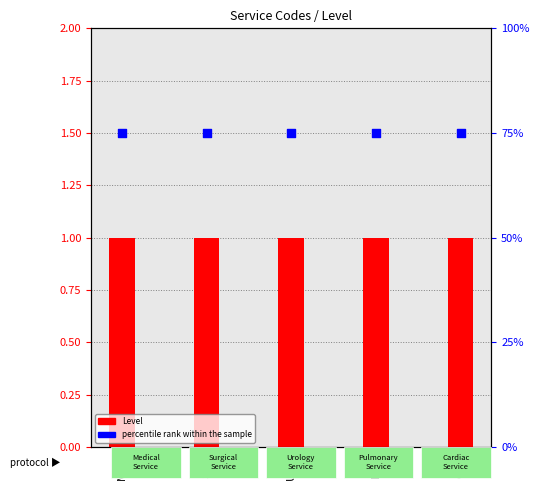

Which series has the widest spread of Y values?

Level